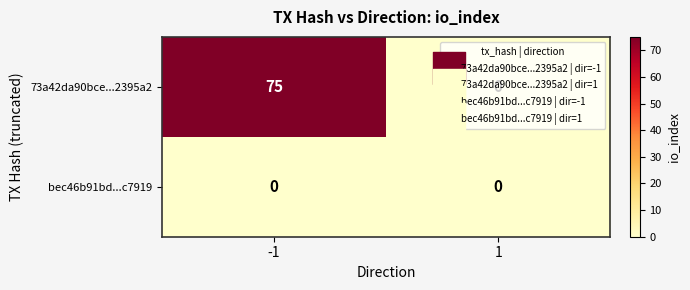

What is the sum of all 73a42da90bce...2395a2 values?

75